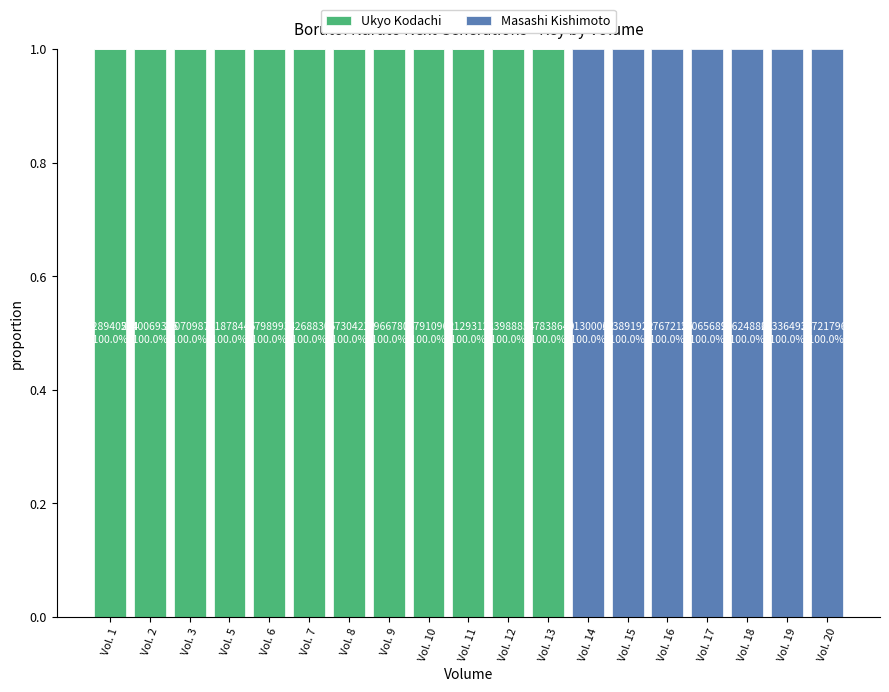

Is it true that Ukyo Kodachi equals 0 at Vol. 20?

True